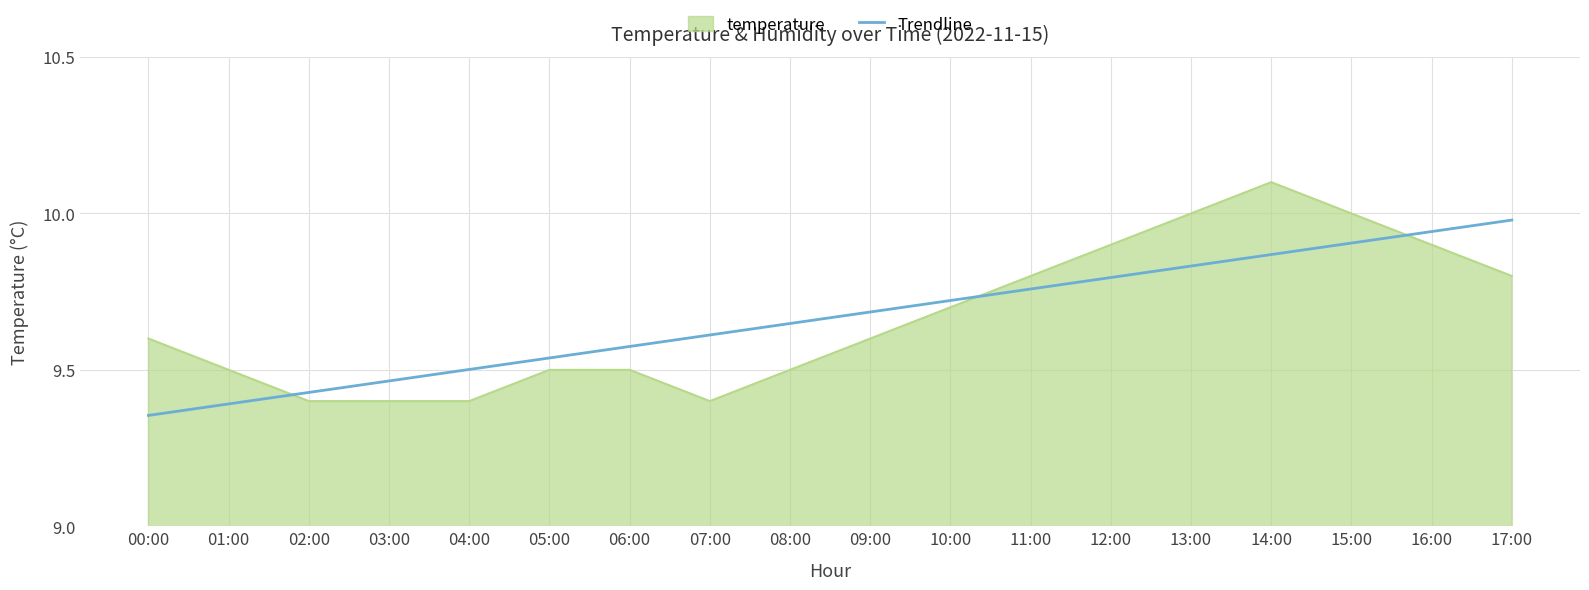

The value of temperature at 00:00 is 3.1. True or false?

False